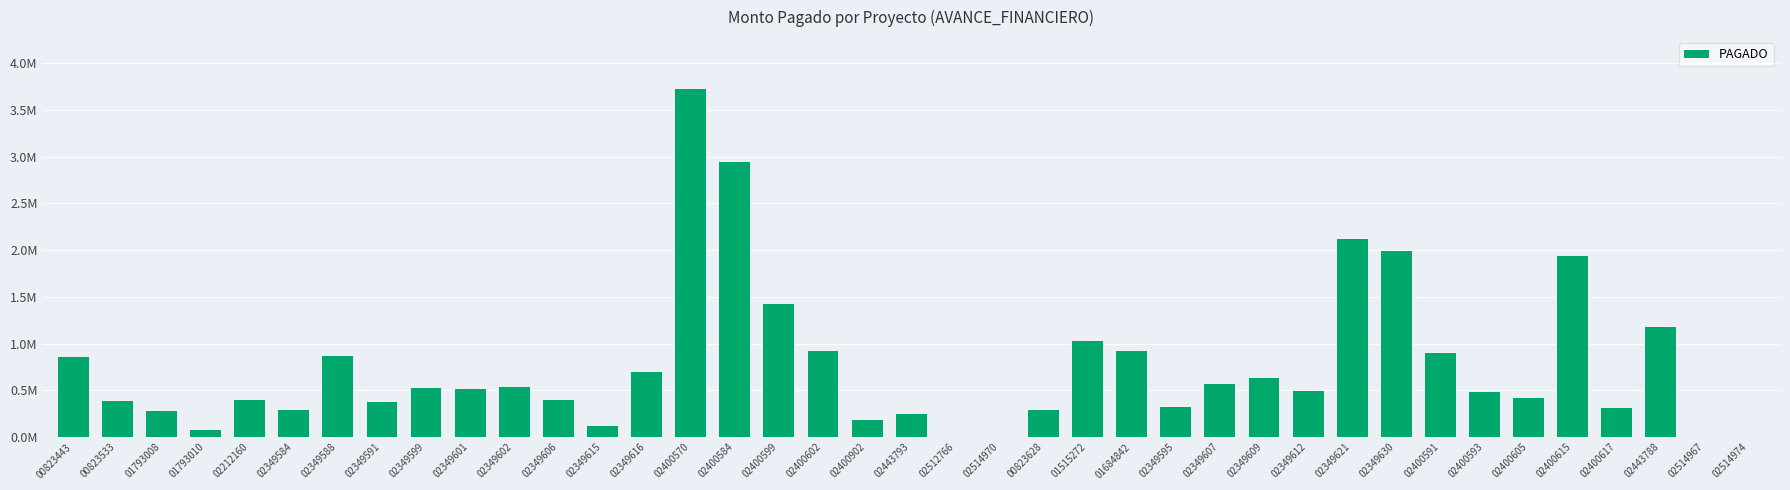

How many series are shown in this chart?

1